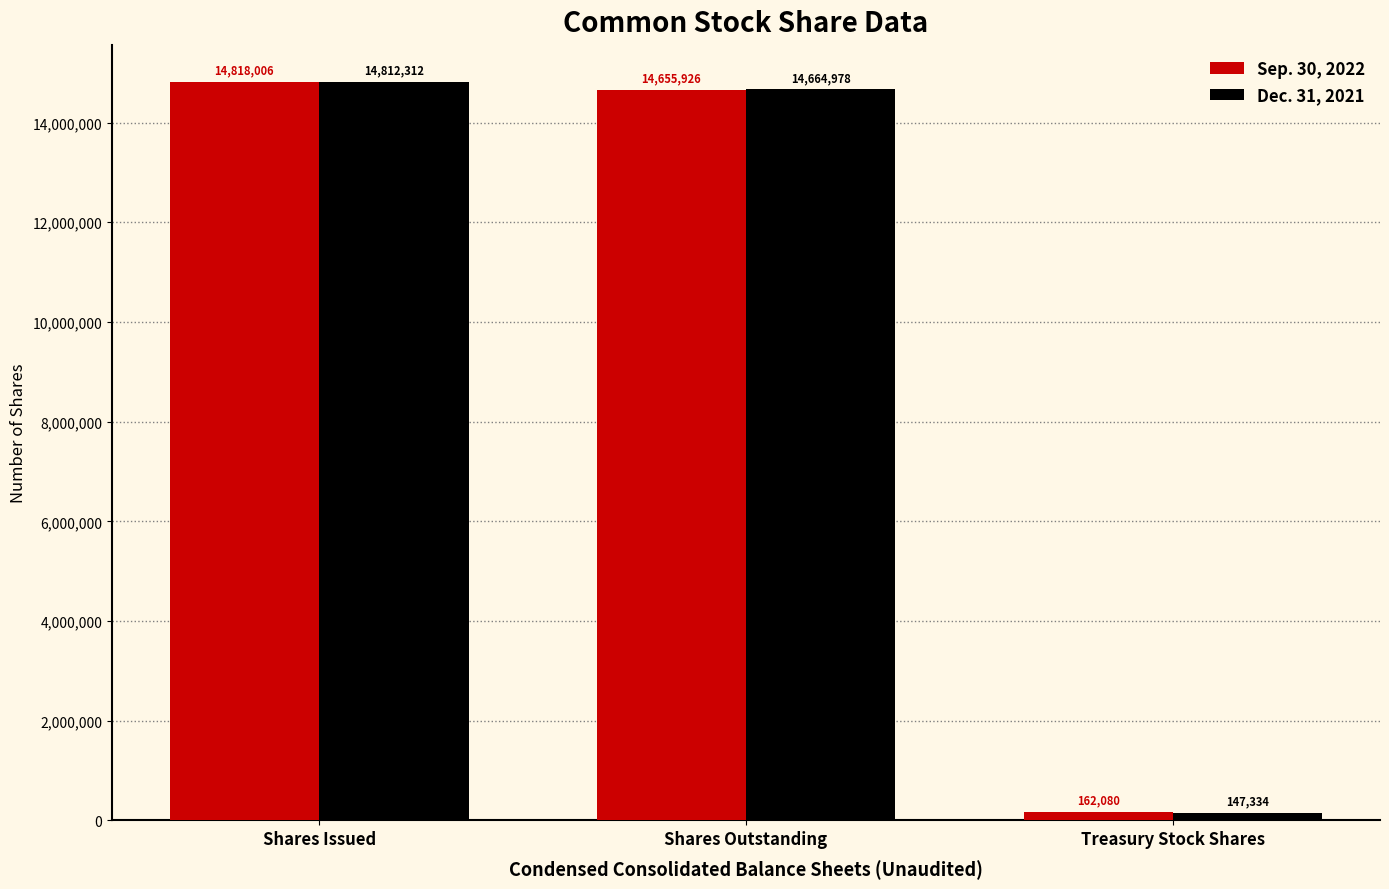

What is the difference between the highest and lowest values at Treasury Stock Shares?

14746